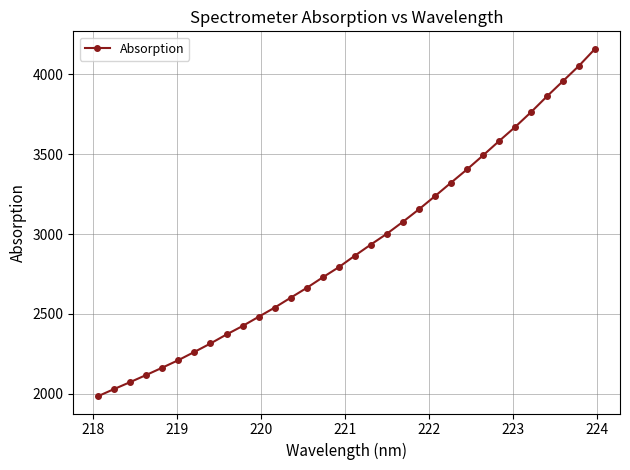

What is the value of the 27th point from the left?

3669.4